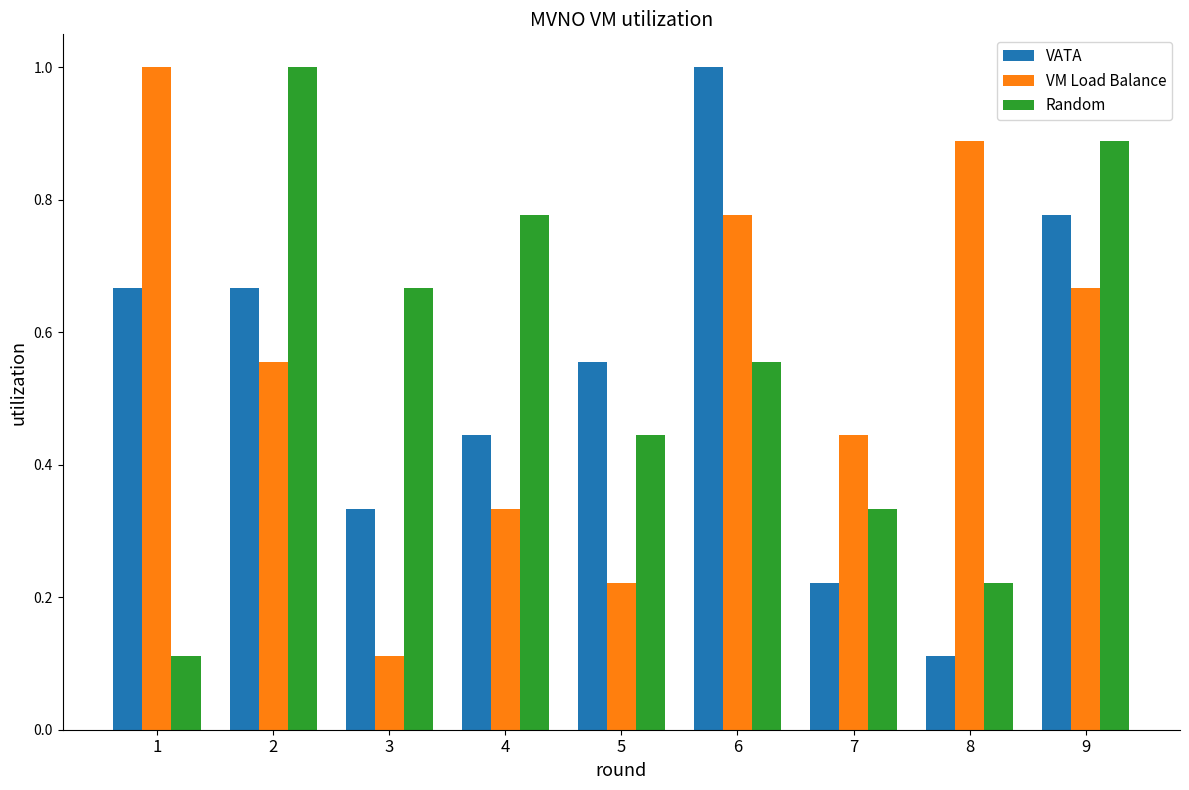

Where is VM Load Balance nearest to the value 0?

3